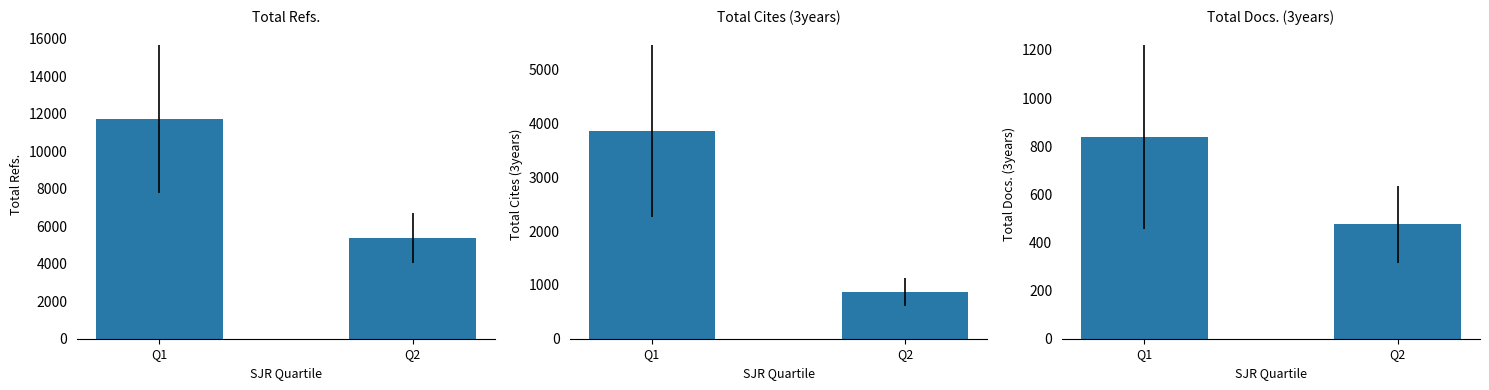

Which series has the largest range (max minus min)?

Total Refs.